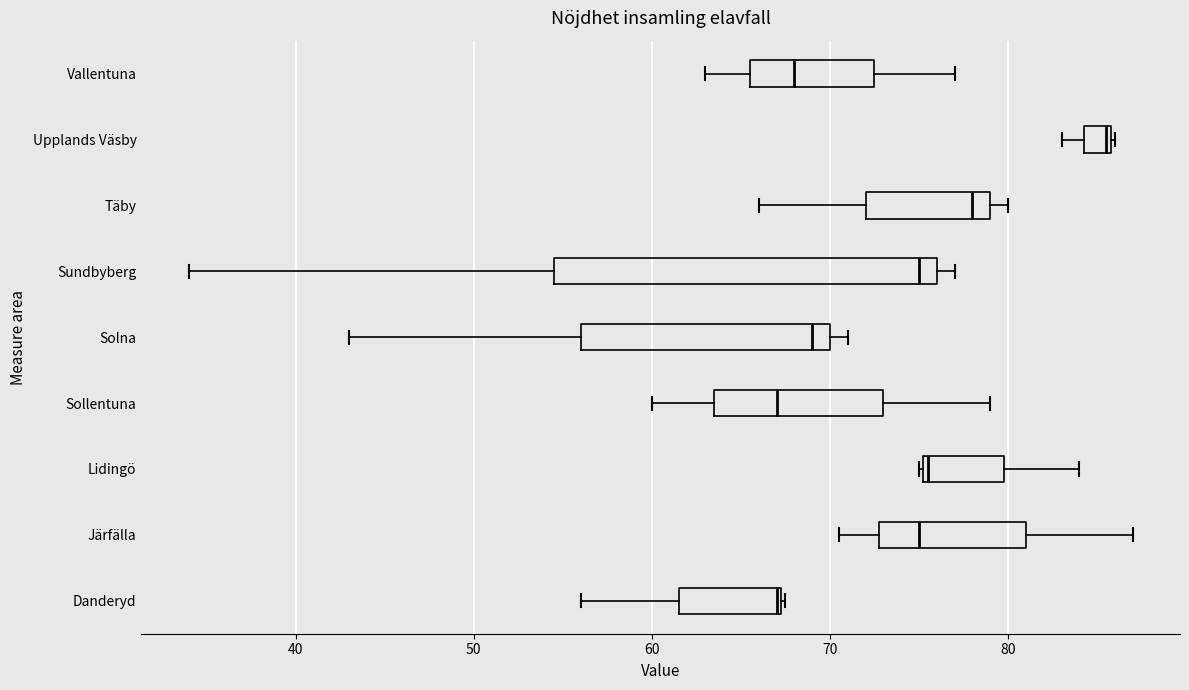

Where does the right whisker of the box for Järfälla end on the x-axis? The values are not printed on the chart, so give them approximately, as read against the axis.

87